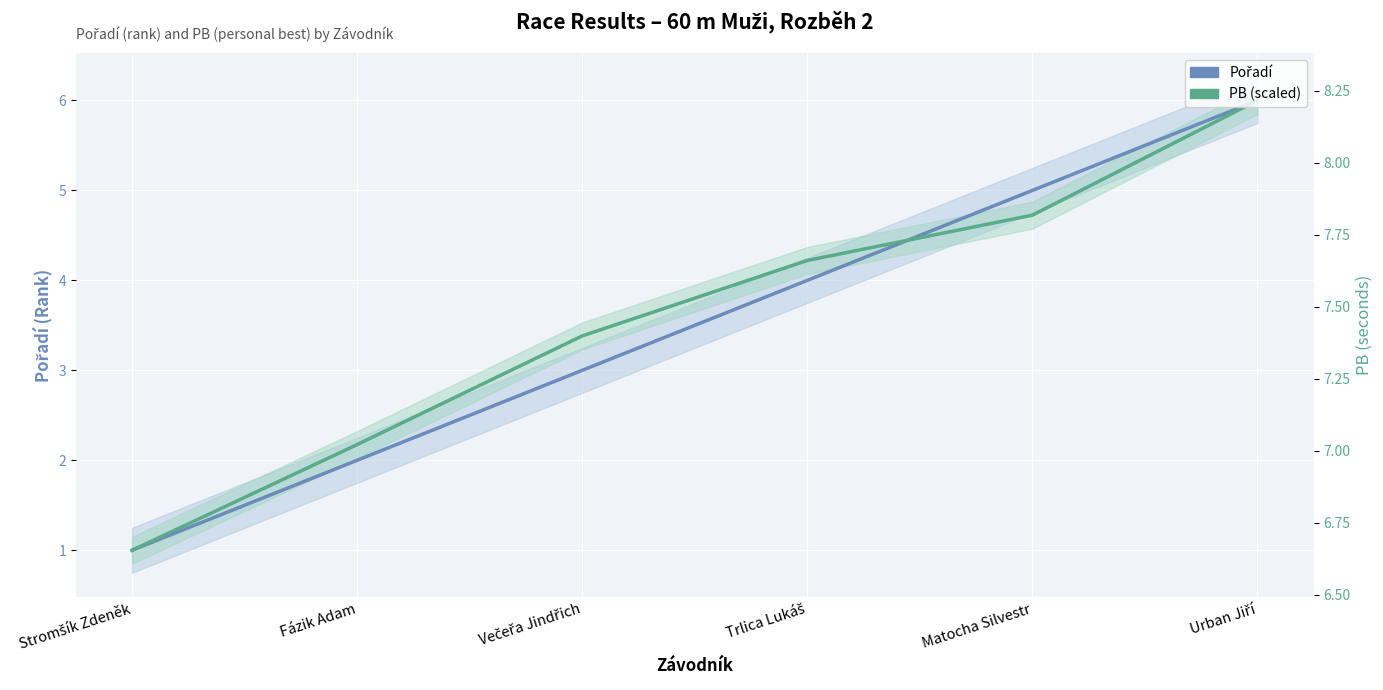

Where is Pořadí nearest to the value 3?

Večeřa Jindřich